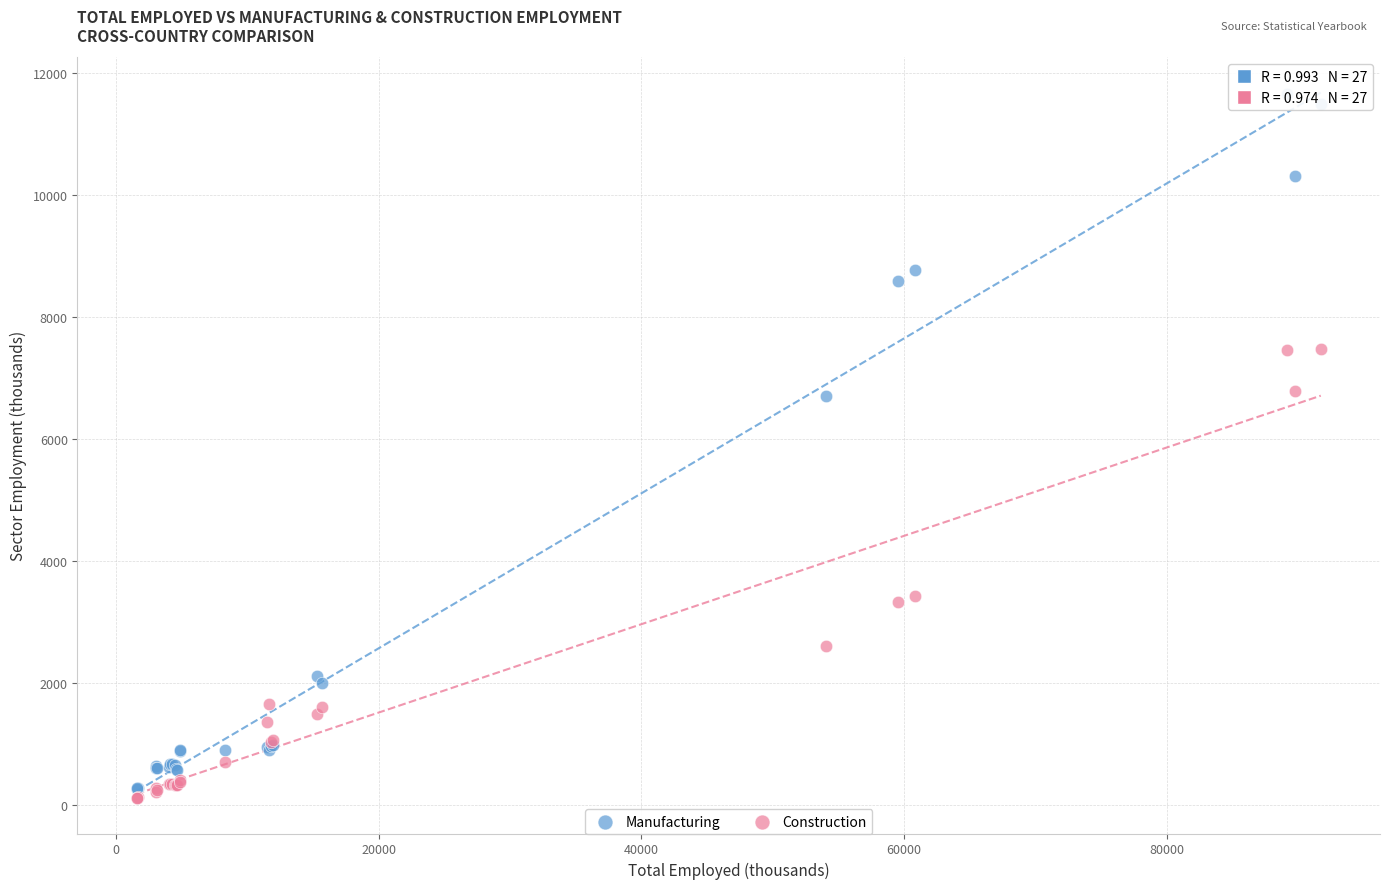

Which series reaches the maximum Y coordinate?

Manufacturing